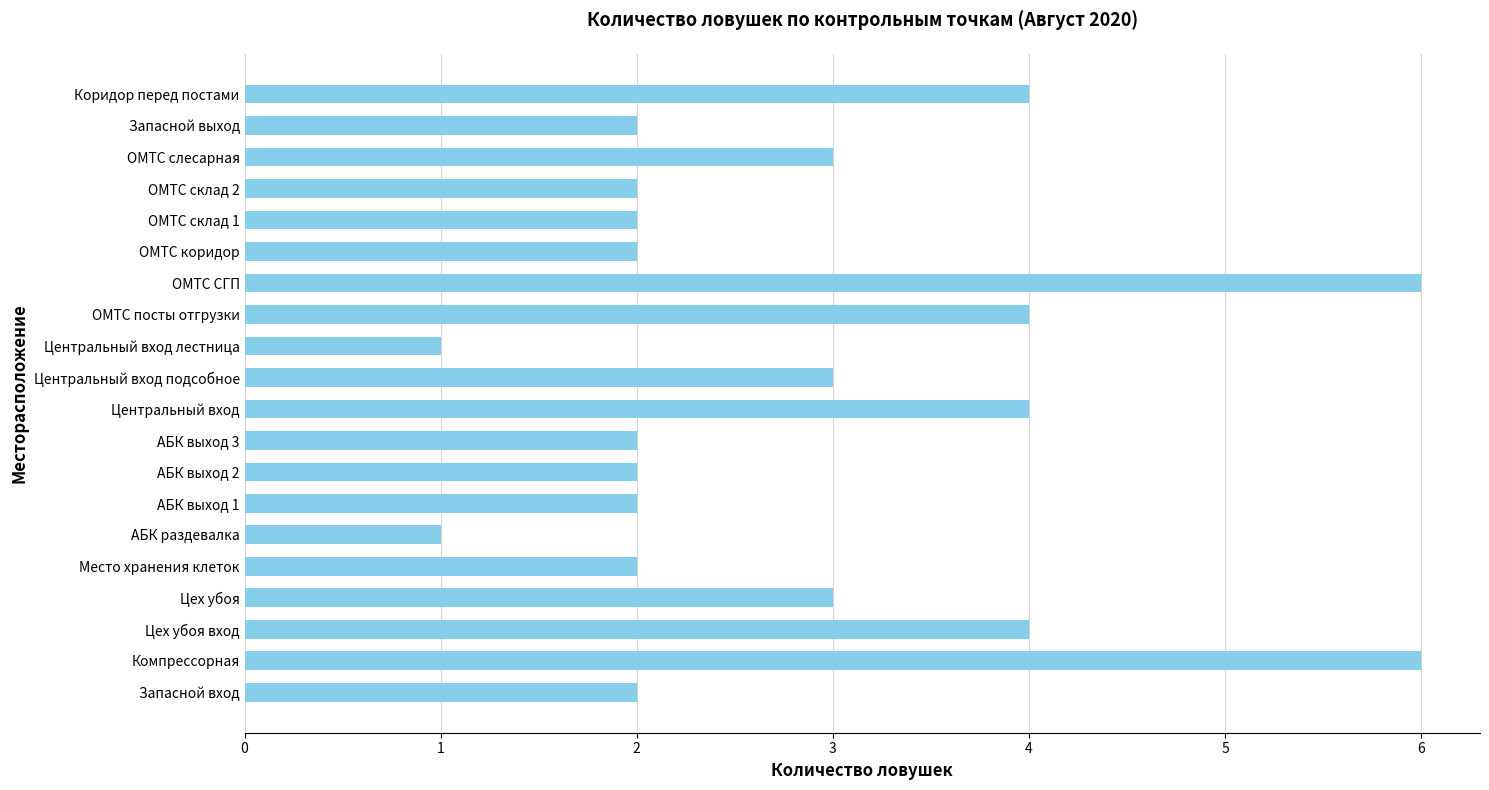

What is the approximate value at Компрессорная?

6